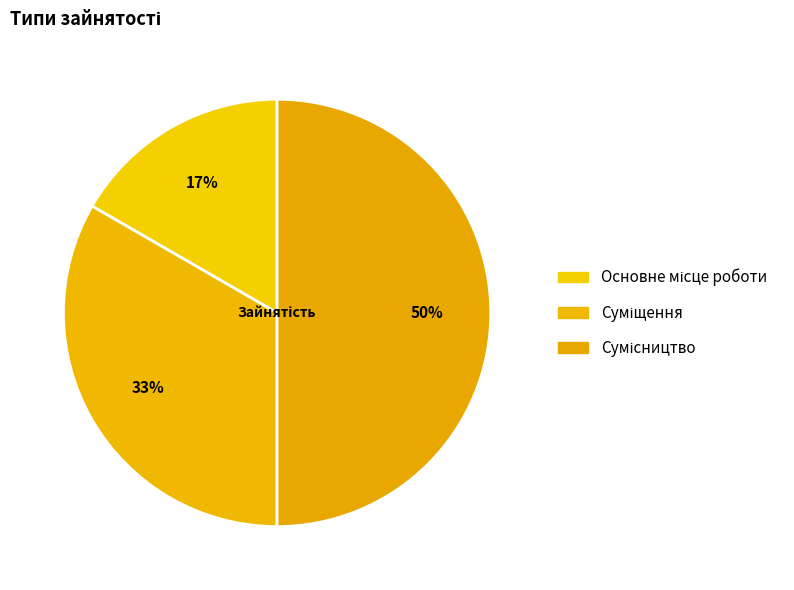

Does Суміщення account for over 50% of the chart?

No